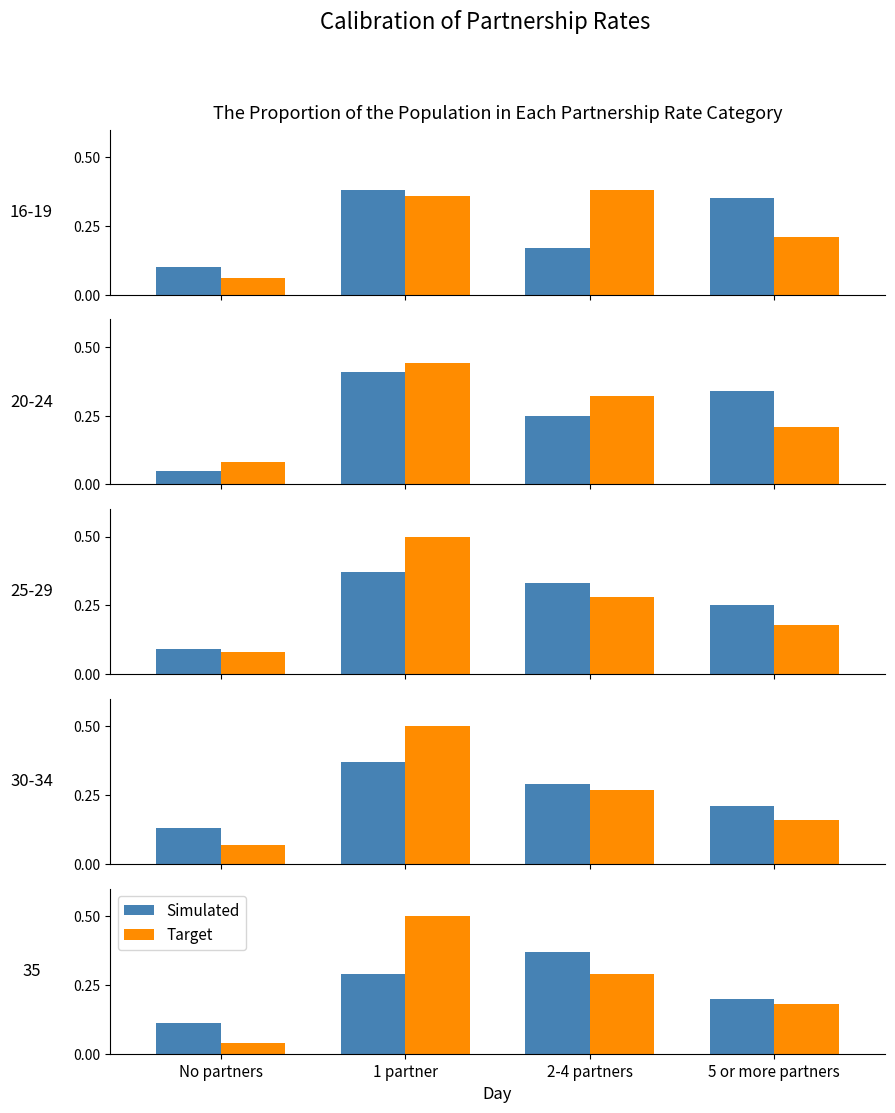

True or false: Target has a value of 0.2 at 5 or more partners.

True